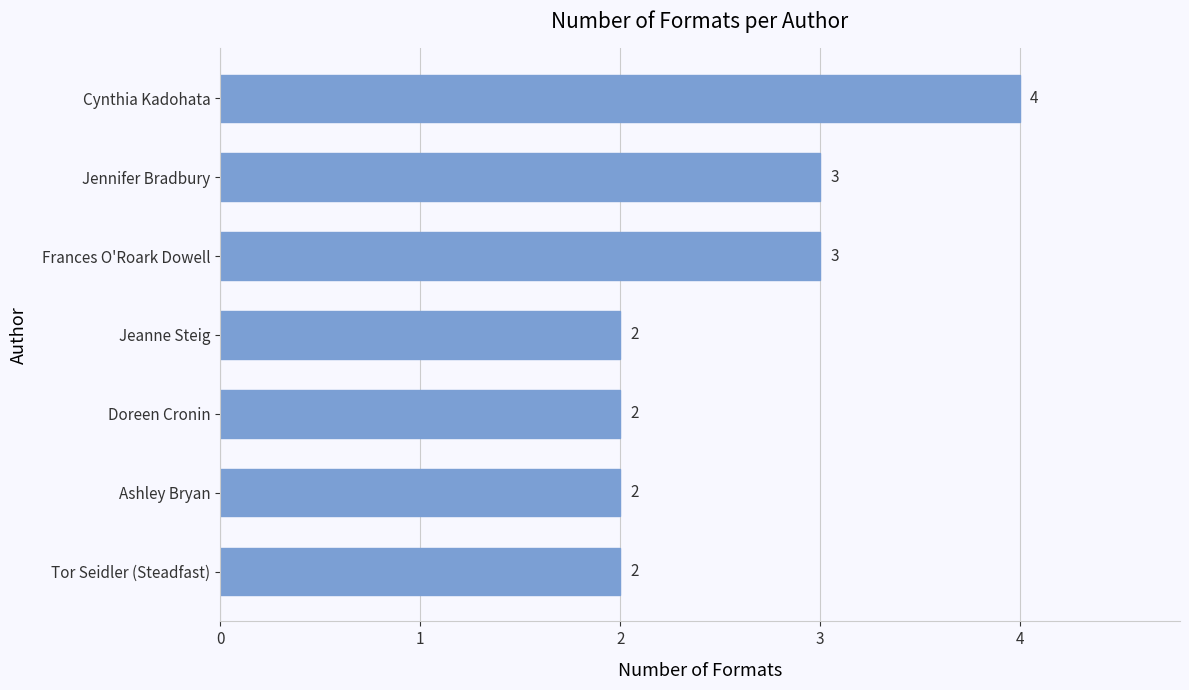

Reading bottom to top, list all the values displayed in this chart.

2	2	2	2	3	3	4